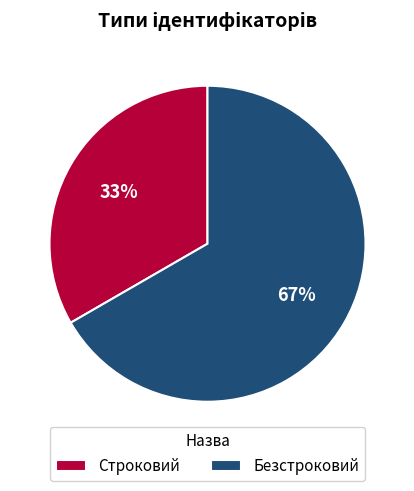

Is there a majority slice in this chart?

Yes